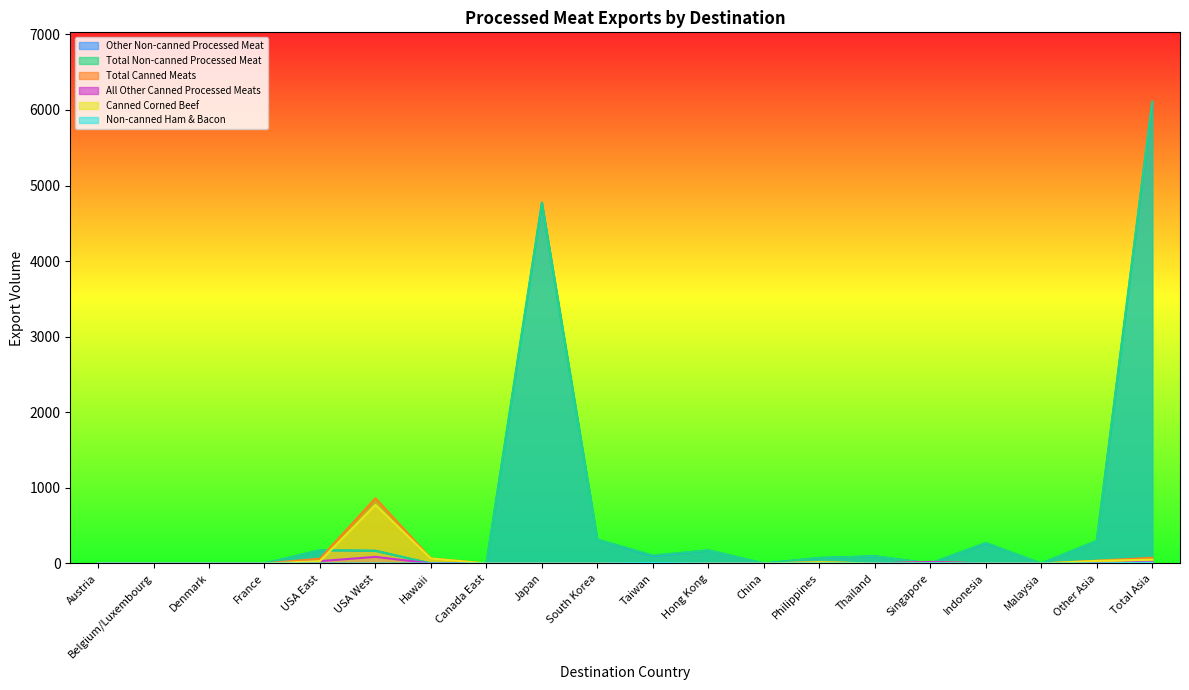

Where is the first local maximum for Total Canned Meats?

USA West